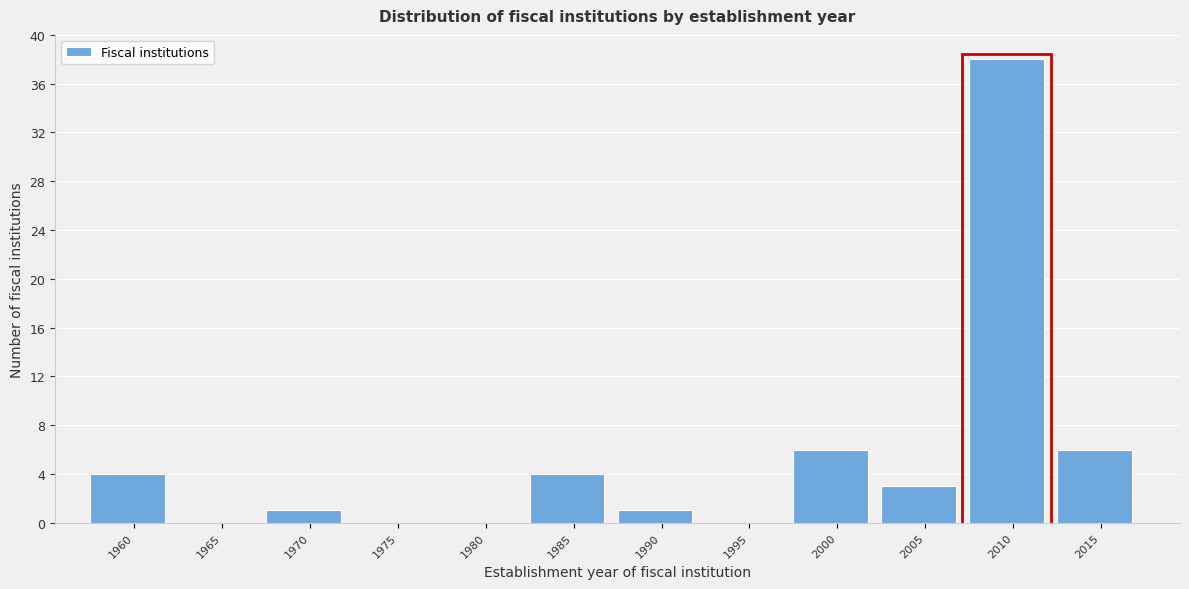

Reading left to right, transcribe all the data shown in this chart.

1960=4	1965=0	1970=1	1975=0	1980=0	1985=4	1990=1	1995=0	2000=6	2005=3	2010=38	2015=6